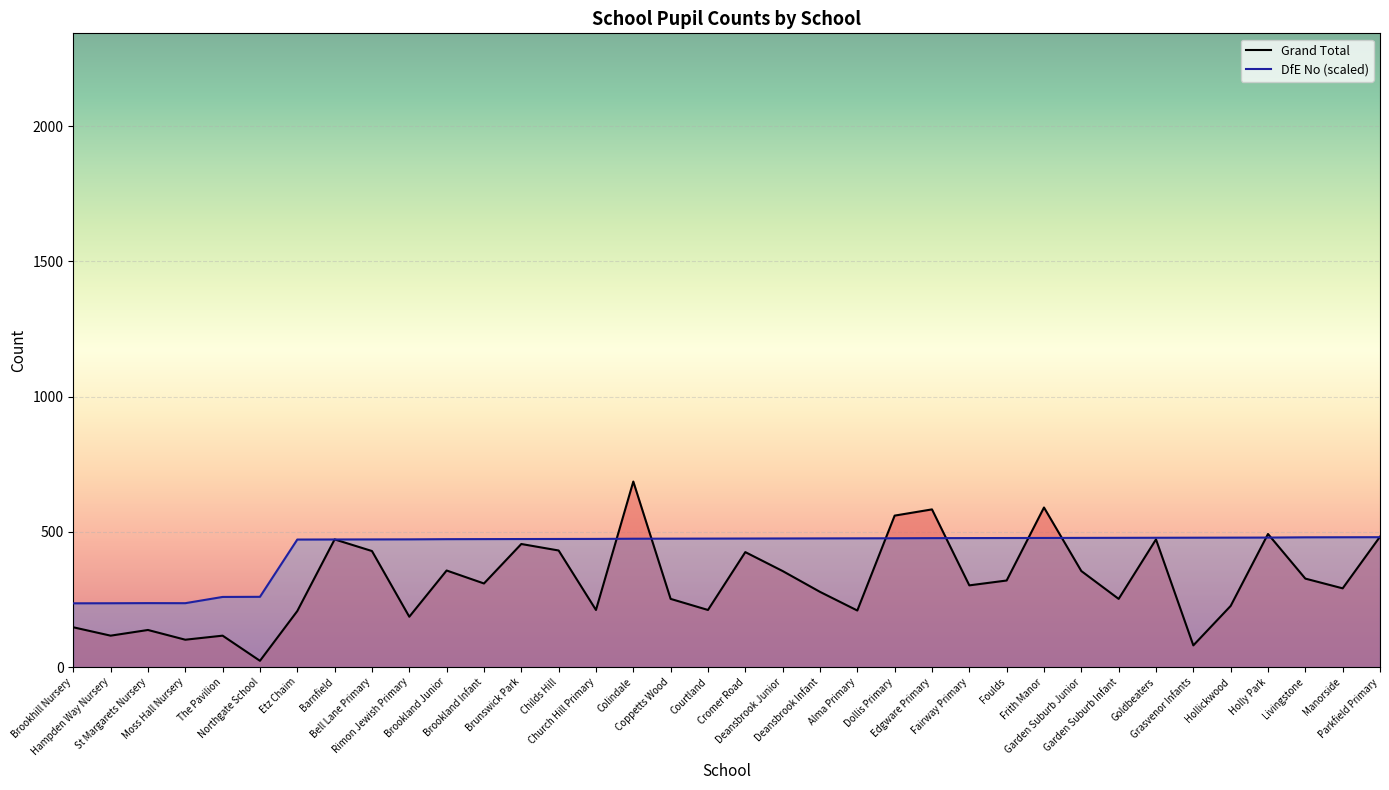

What is the difference between the second highest and minimum values in the DfE No (scaled) series?

244.3